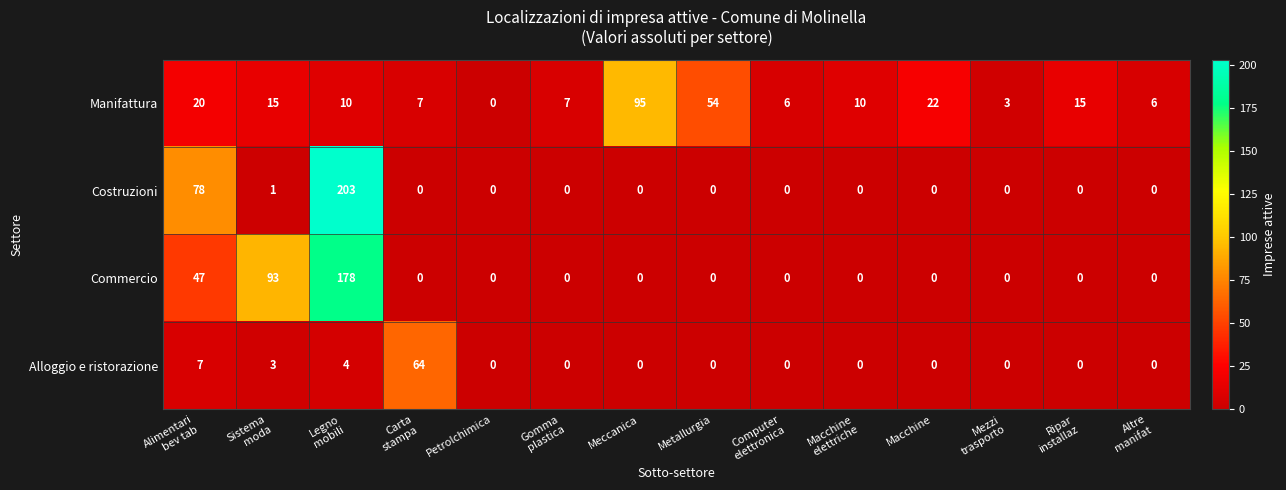

What is the difference between the maximum and minimum values in the Costruzioni series?

203